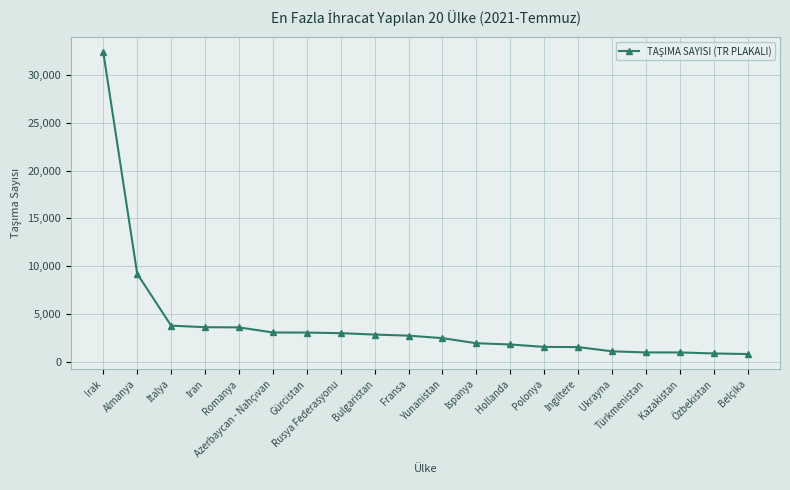

What is the difference between the second highest and minimum values?

8408